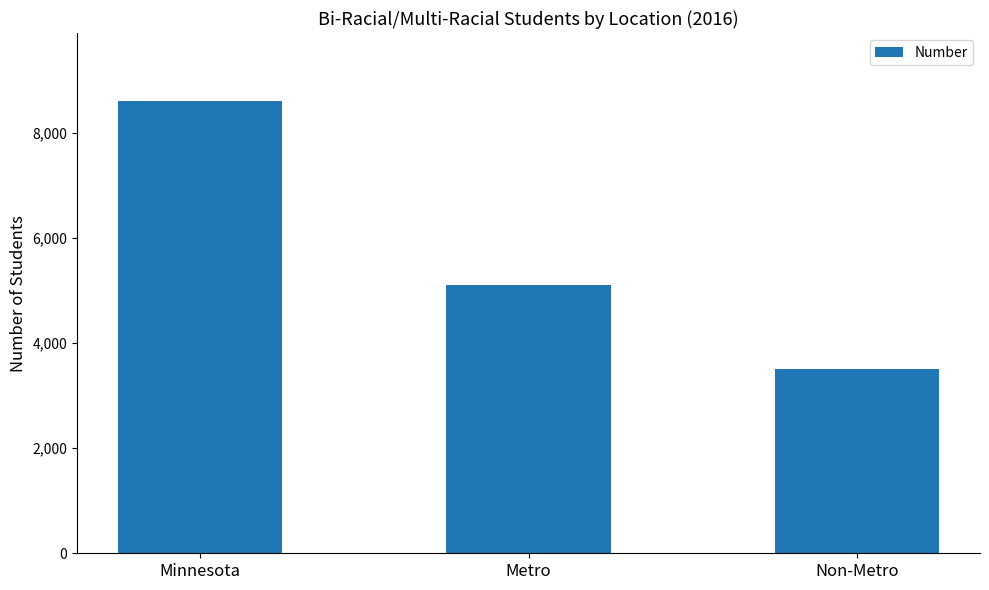

How many data points are less than 5099?

1